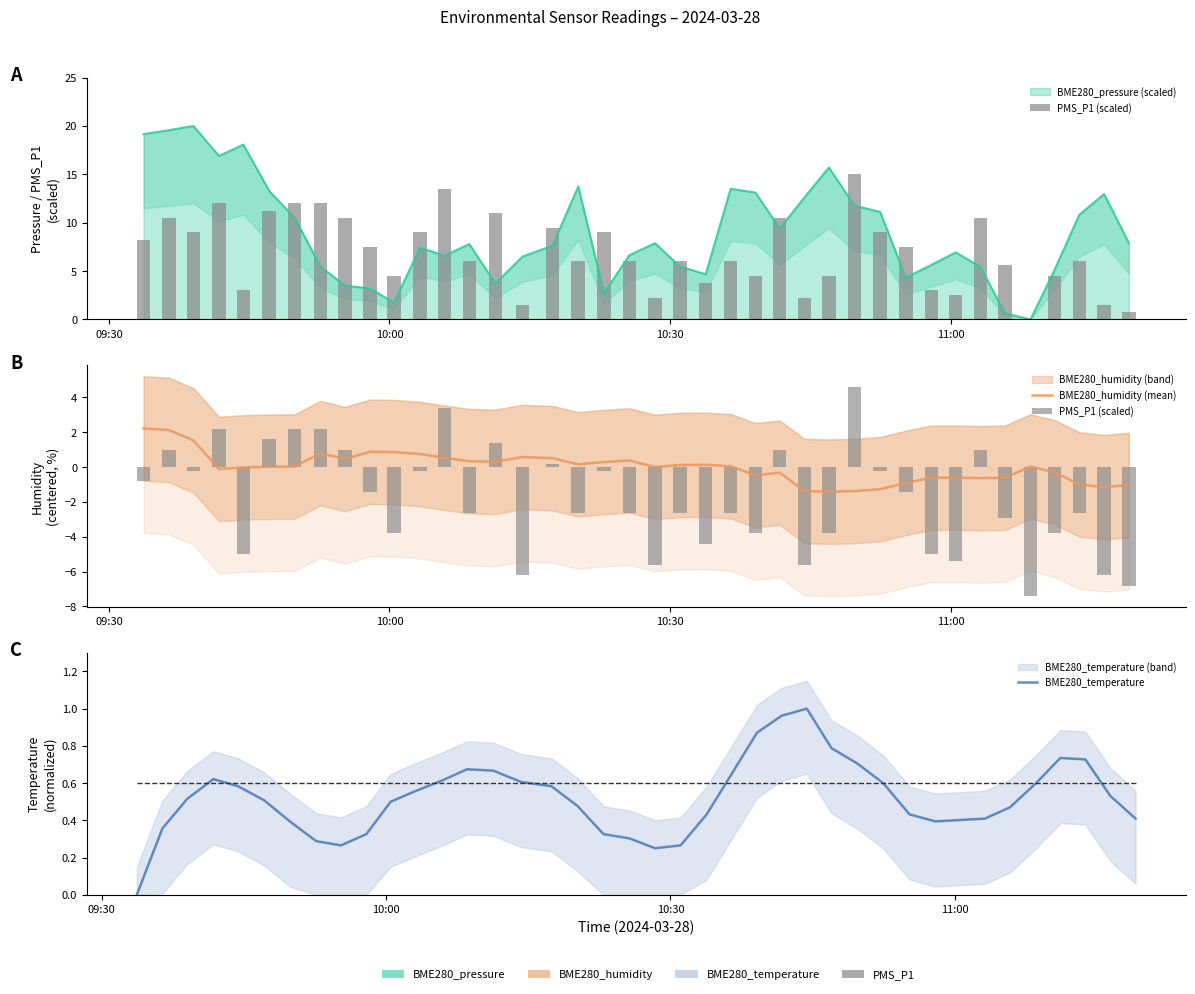

What is the minimum value for PMS_P1 (scaled)?

-7.4